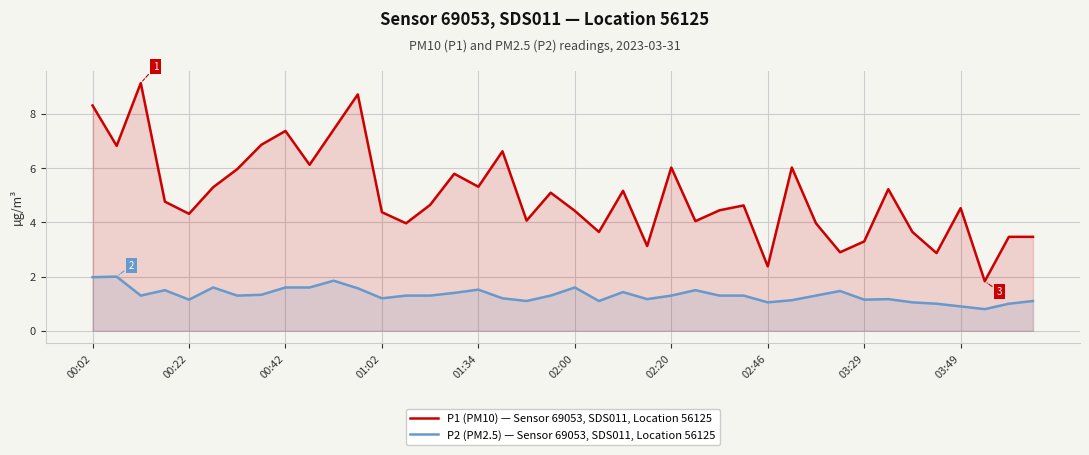

How many lines are shown in the chart?

2